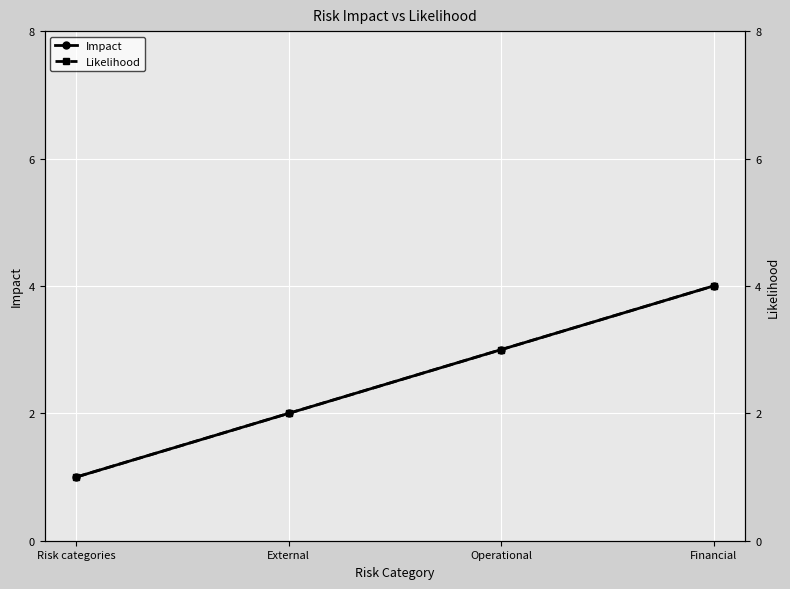

The Impact series shows 3 at Financial. True or false?

False